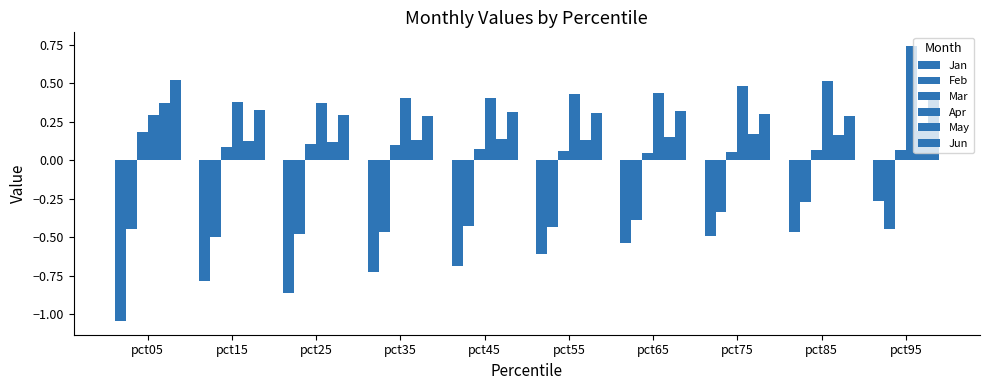

How many groups of bars are there?

10